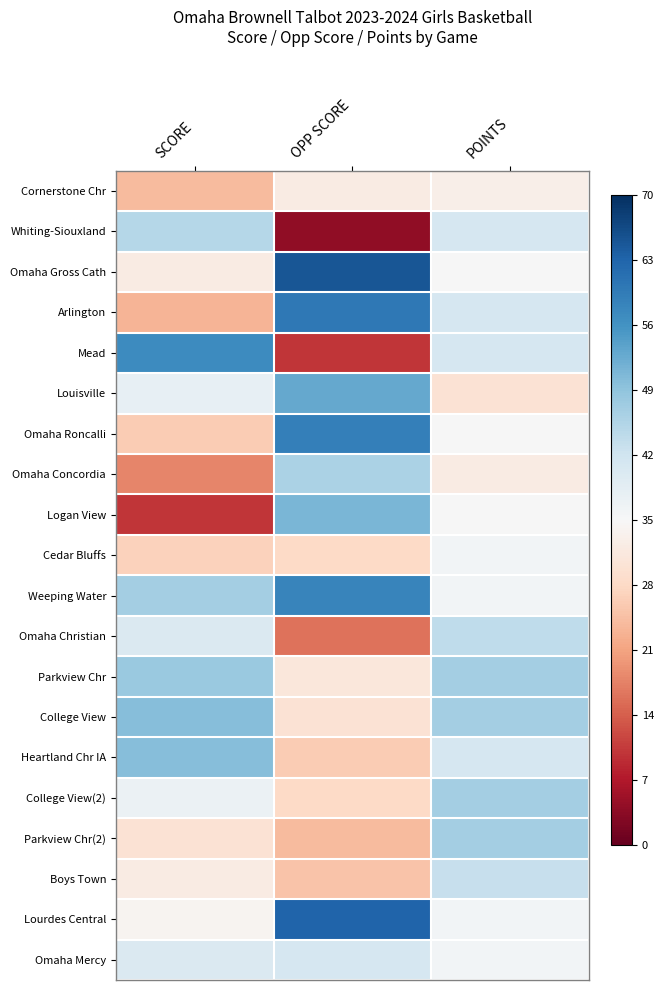

Reading left to right, what are all the values shown in this chart?

Cornerstone Chr: SCORE=-0.3	OPP SCORE=-0.1	POINTS=-0.1
Whiting-Siouxland: SCORE=0.3	OPP SCORE=-0.9	POINTS=0.2
Omaha Gross Cath: SCORE=-0.1	OPP SCORE=0.9	POINTS=0.0
Arlington: SCORE=-0.3	OPP SCORE=0.7	POINTS=0.2
Mead: SCORE=0.6	OPP SCORE=-0.7	POINTS=0.2
Louisville: SCORE=0.1	OPP SCORE=0.5	POINTS=-0.1
Omaha Roncalli: SCORE=-0.3	OPP SCORE=0.7	POINTS=0.0
Omaha Concordia: SCORE=-0.5	OPP SCORE=0.3	POINTS=-0.1
Logan View: SCORE=-0.7	OPP SCORE=0.5	POINTS=0.0
Cedar Bluffs: SCORE=-0.2	OPP SCORE=-0.2	POINTS=0.0
Weeping Water: SCORE=0.3	OPP SCORE=0.7	POINTS=0.0
Omaha Christian: SCORE=0.1	OPP SCORE=-0.5	POINTS=0.3
Parkview Chr: SCORE=0.4	OPP SCORE=-0.1	POINTS=0.3
College View: SCORE=0.4	OPP SCORE=-0.1	POINTS=0.3
Heartland Chr IA: SCORE=0.4	OPP SCORE=-0.3	POINTS=0.2
College View(2): SCORE=0.1	OPP SCORE=-0.2	POINTS=0.3
Parkview Chr(2): SCORE=-0.1	OPP SCORE=-0.3	POINTS=0.3
Boys Town: SCORE=-0.1	OPP SCORE=-0.3	POINTS=0.2
Lourdes Central: SCORE=-0.0	OPP SCORE=0.8	POINTS=0.0
Omaha Mercy: SCORE=0.1	OPP SCORE=0.2	POINTS=0.0